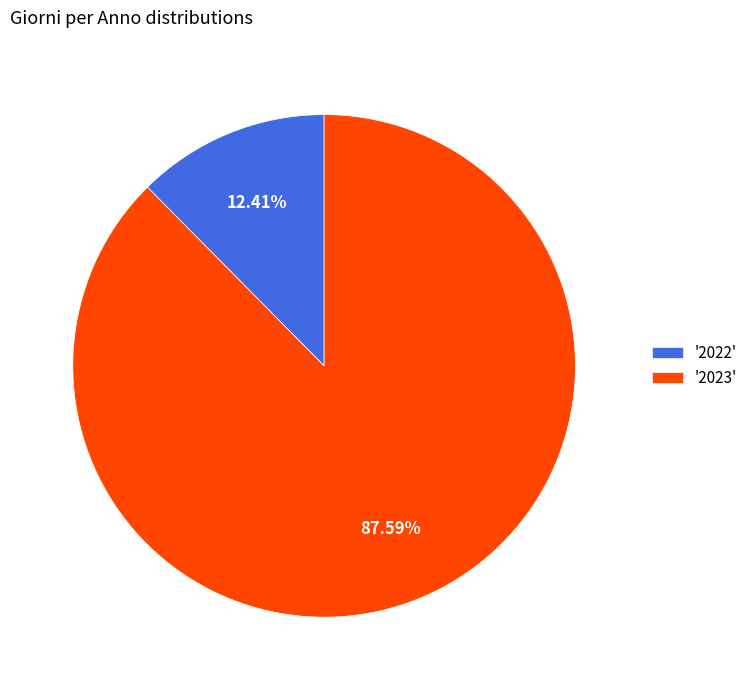

Combined, do '2023' and '2022' account for over 50%?

Yes